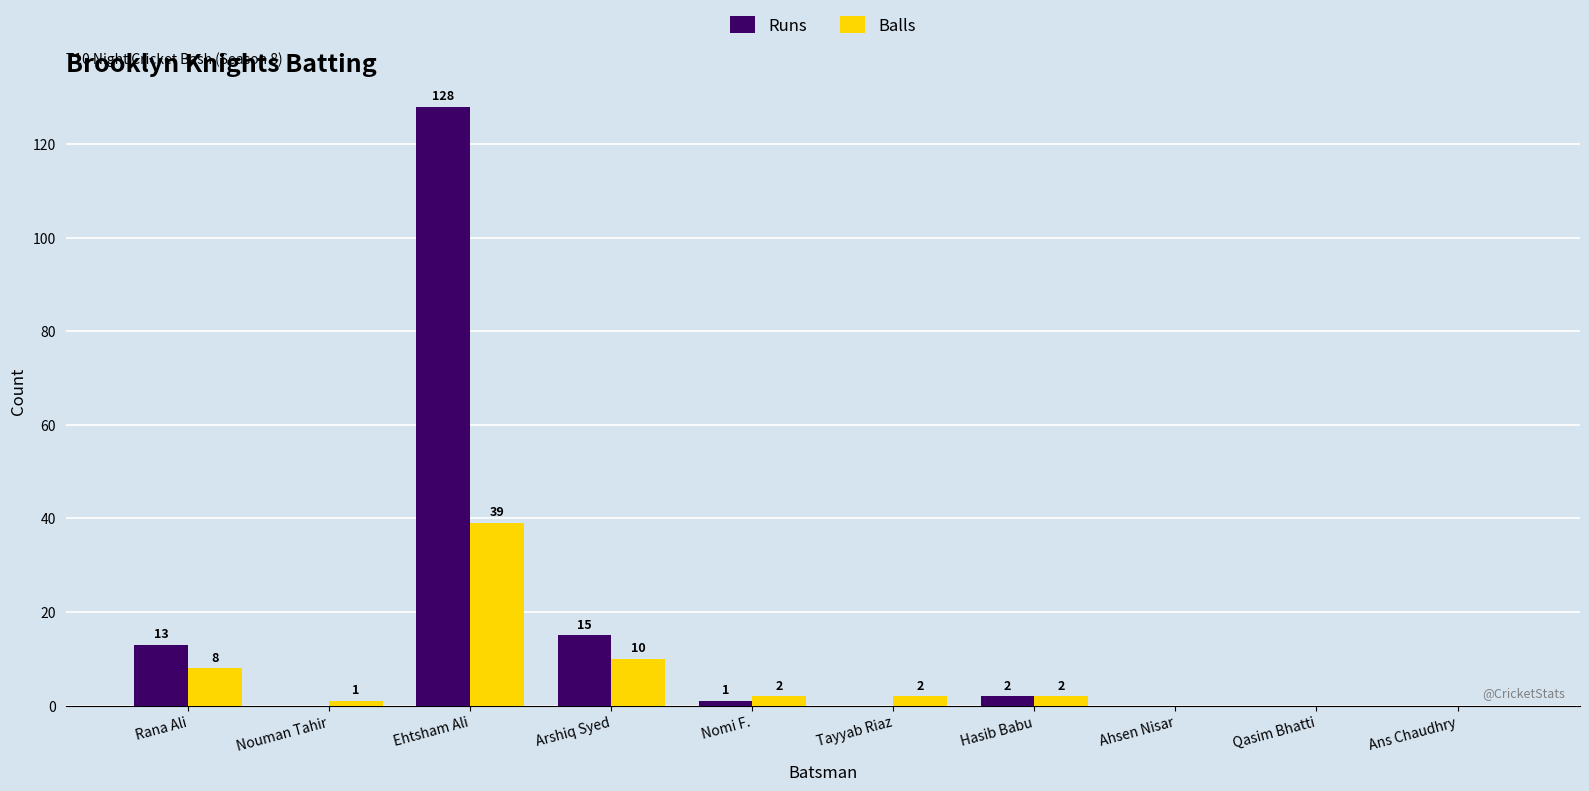

Does the chart contain stacked bars?

No